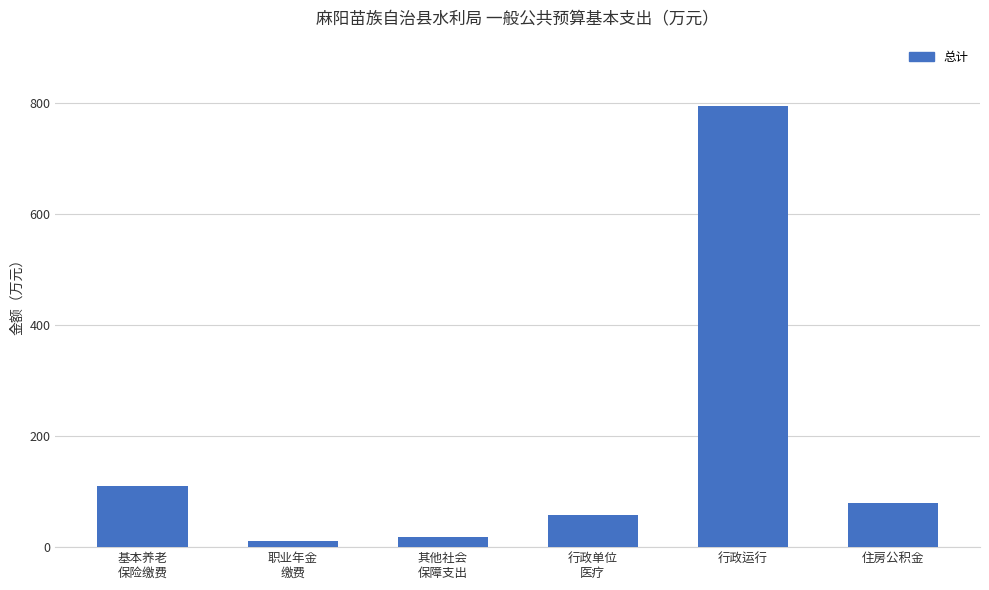

What is the label of the 4th bar from the right?

其他社会
保障支出